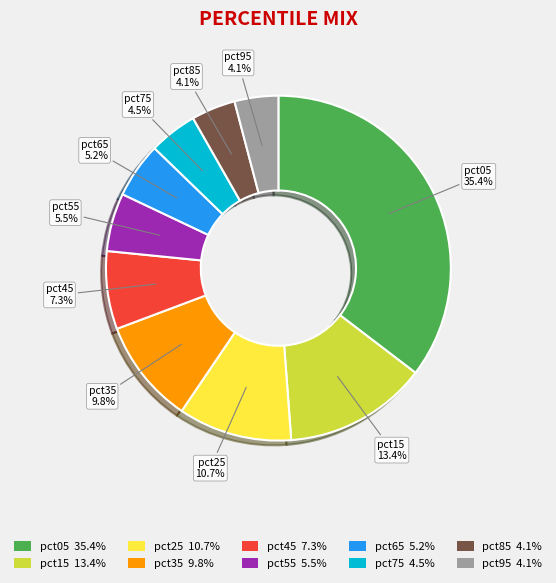

What is the total percentage of pct65 and pct05?

40.6%